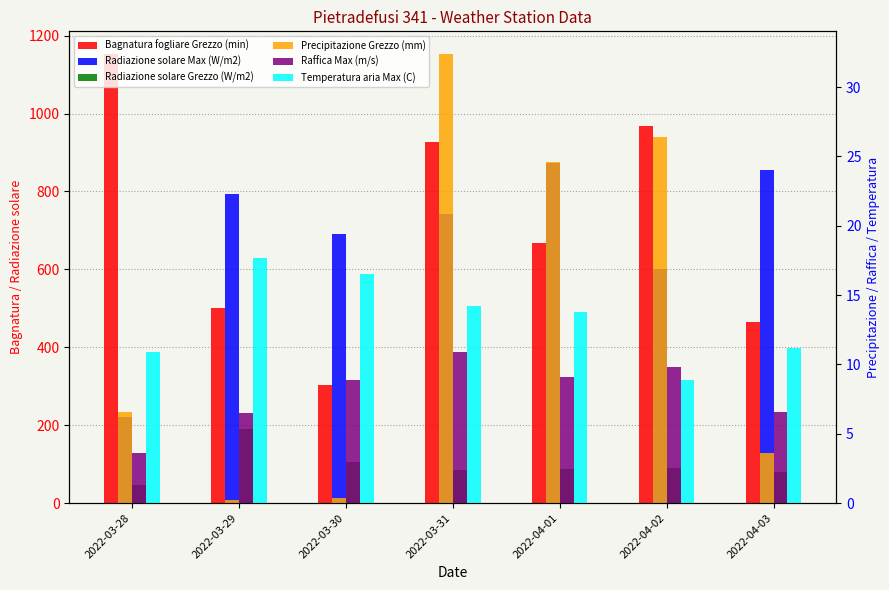

What is the minimum value for Raffica Max (m/s)?

3.6